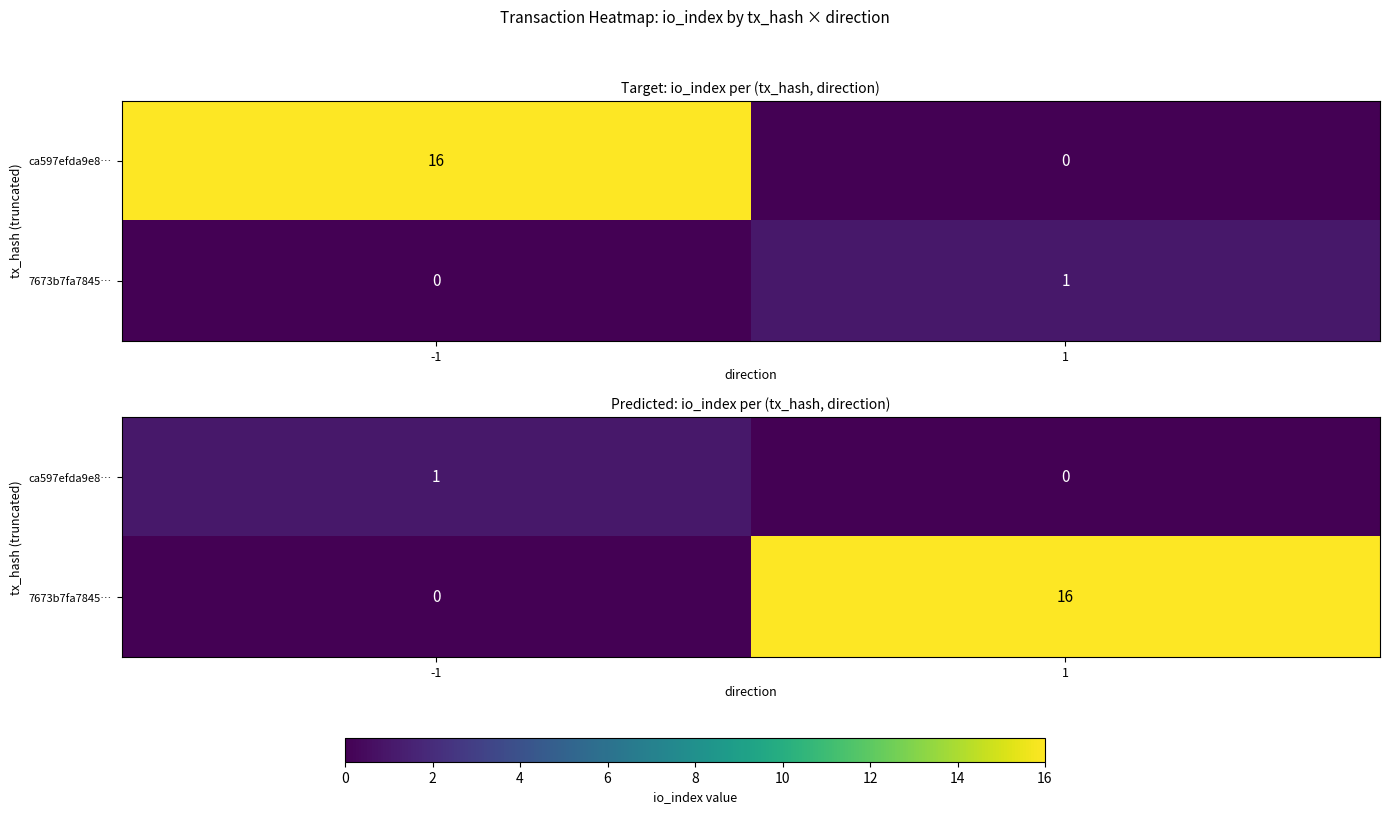

Count the number of data series in this chart.

2